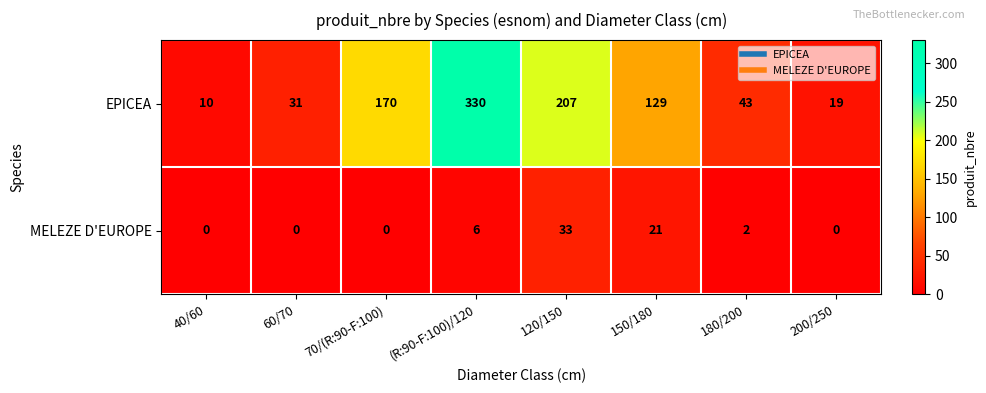

What is the spread (max minus min) of values at 200/250?

19